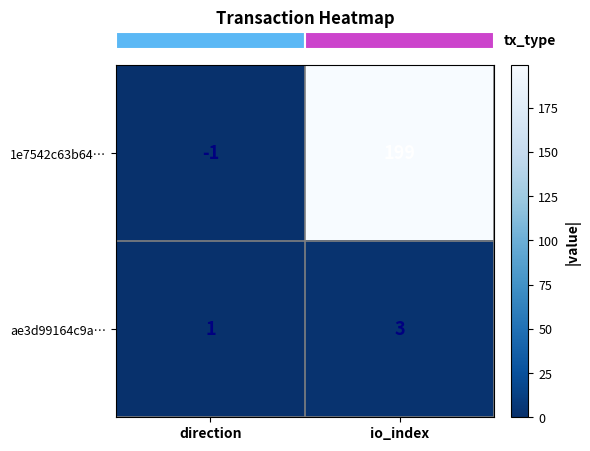

What is the total value across all series at io_index?

202